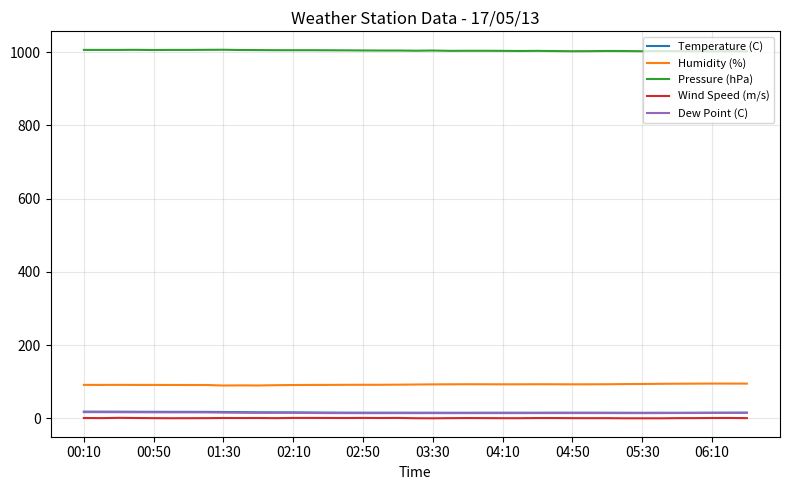

True or false: Pressure (hPa) and Dew Point (C) intersect in this chart.

False